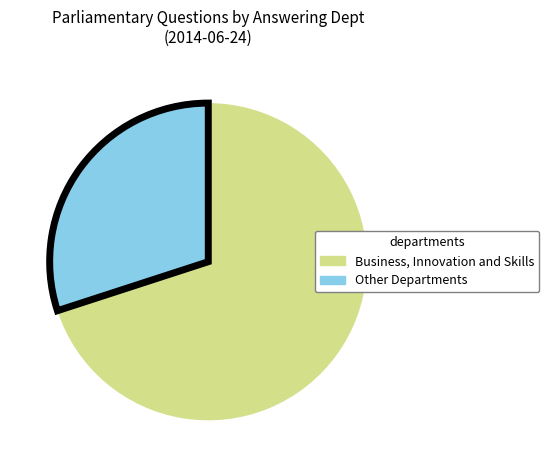

Is the sum of Other Departments and Business, Innovation and Skills greater than half?

Yes